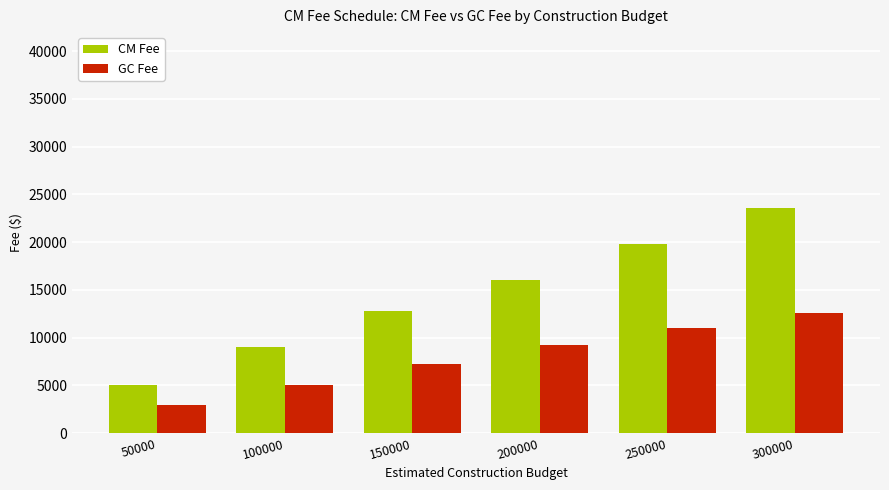

List the series in order of their overall mean, highest first.

CM Fee, GC Fee